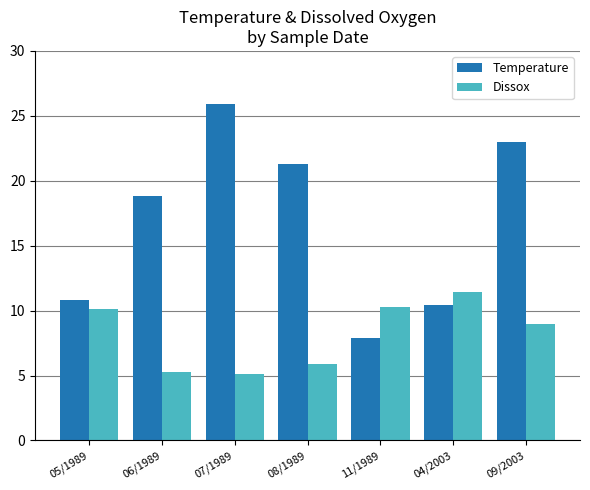

What is the smallest value displayed?

5.1